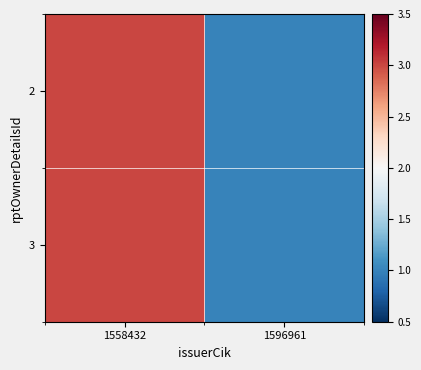

Reading right to left, what are all the values shown in this chart?

2: 1596961=1	1558432=3
3: 1596961=1	1558432=3